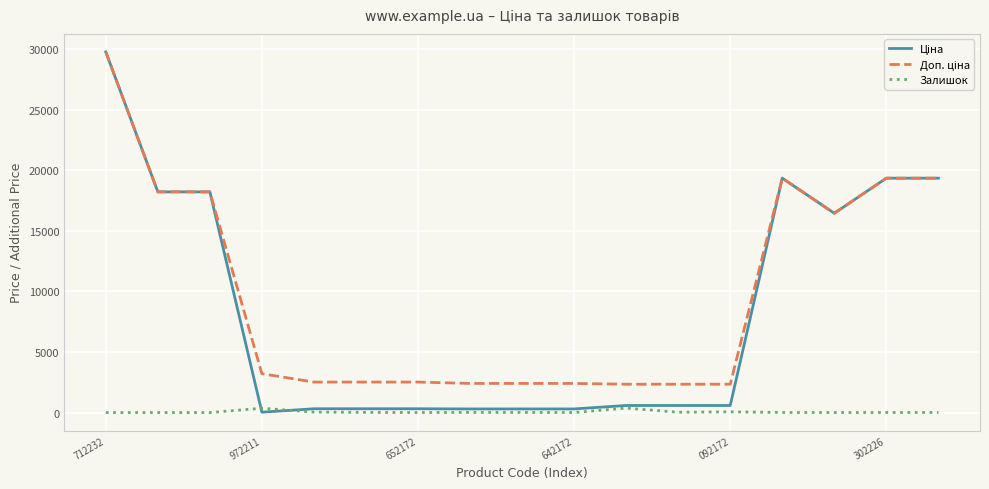

What is the greatest value displayed?

29761.5